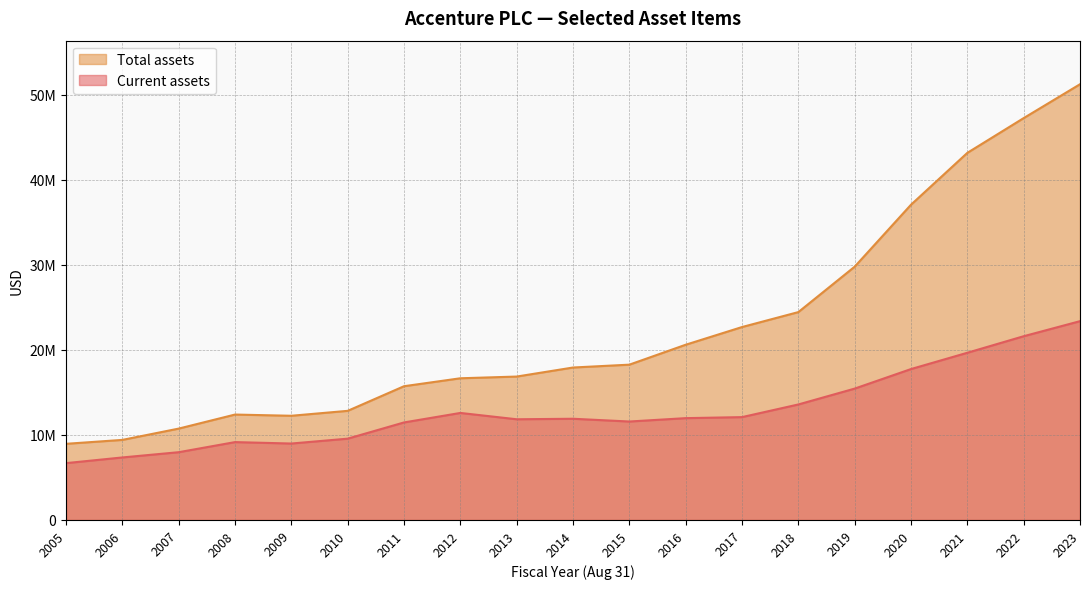

List the series in order of their peak value, lowest first.

Current assets, Total assets